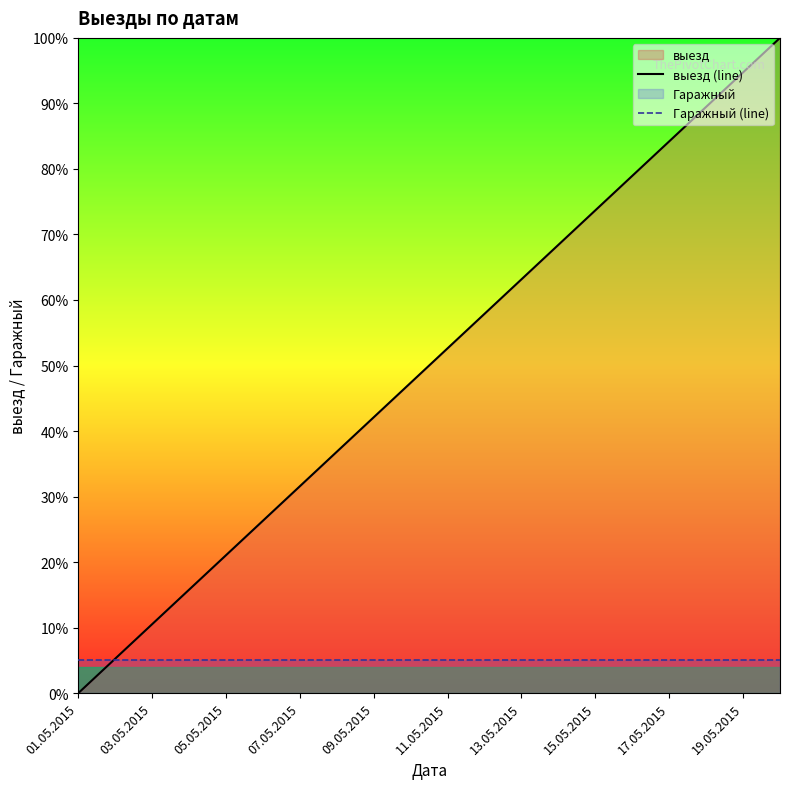

True or false: выезд (line) has a value of 31.1 at 11.05.2015.

False